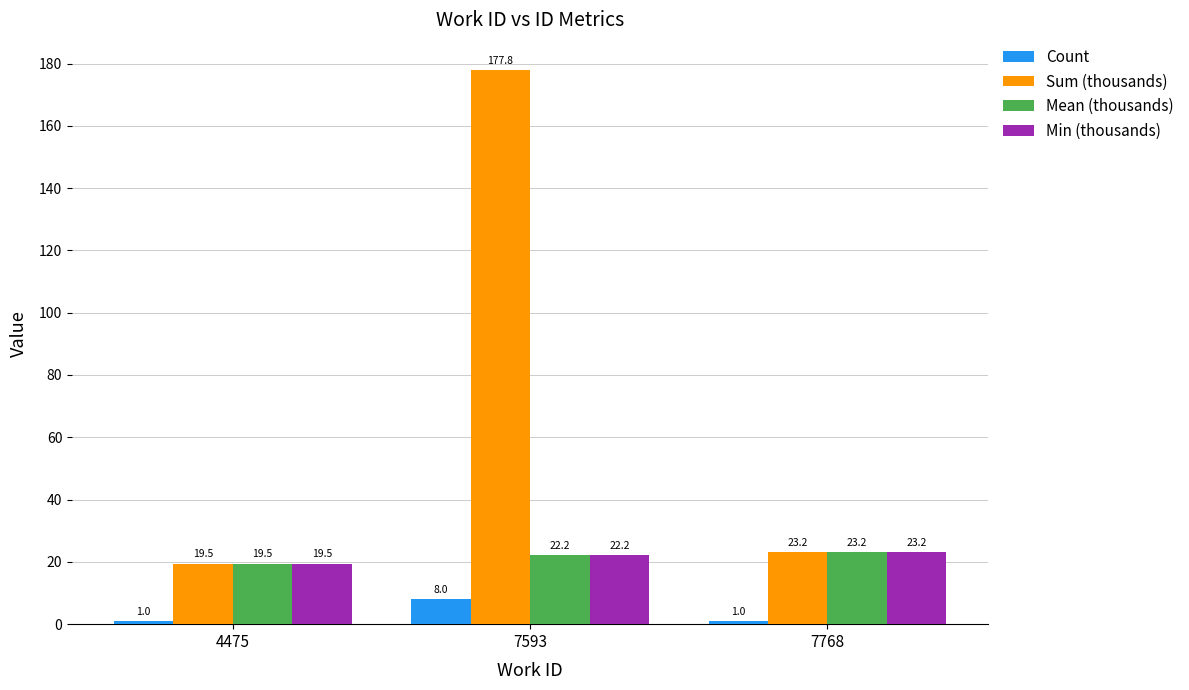

Count the number of categories in the chart.

3